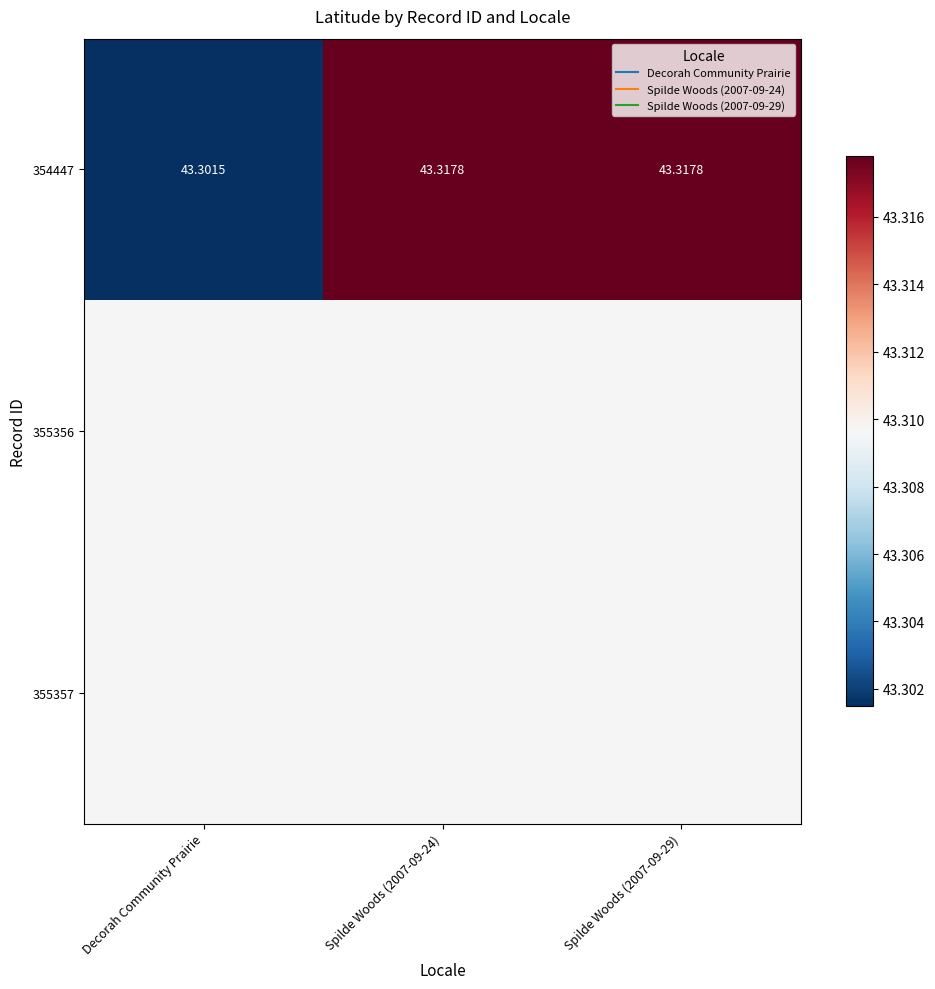

Is it true that 354447 equals 76.4 at Spilde Woods (2007-09-29)?

False